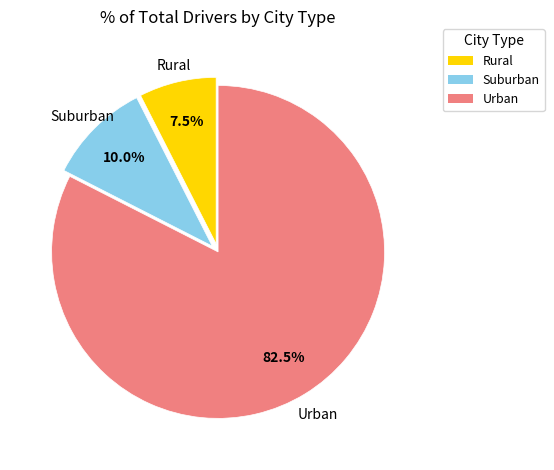

Is there any slice that represents more than half of the pie?

Yes